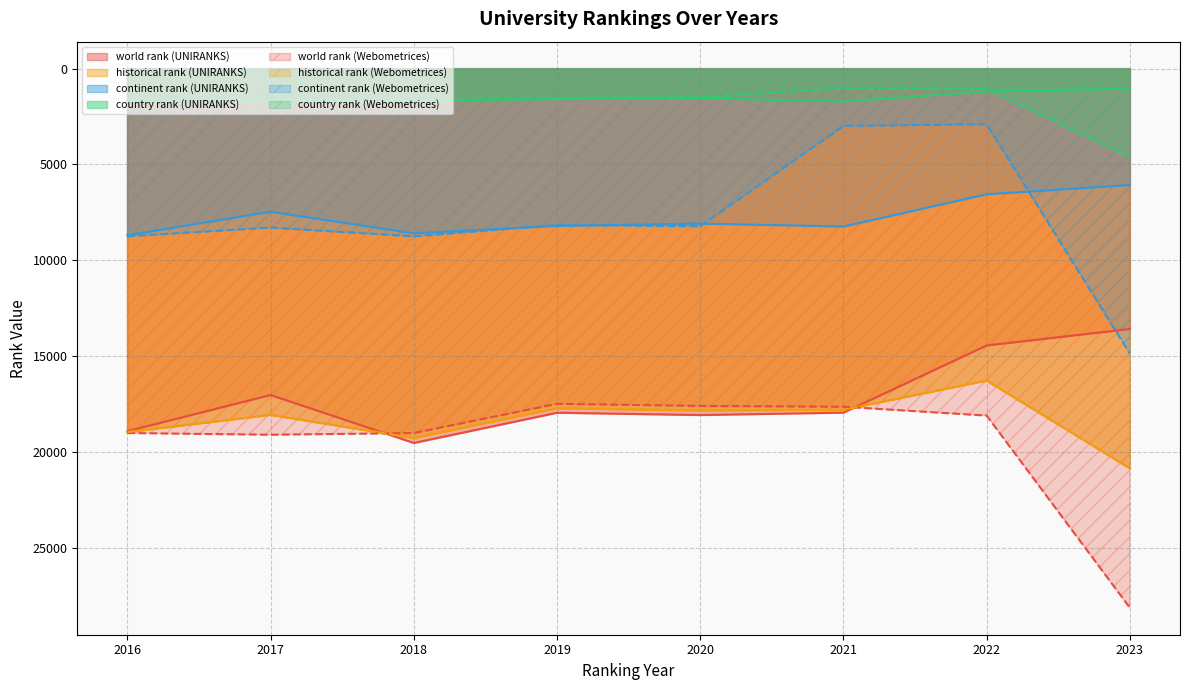

The world rank series shows 8149.5 at 2018. True or false?

False